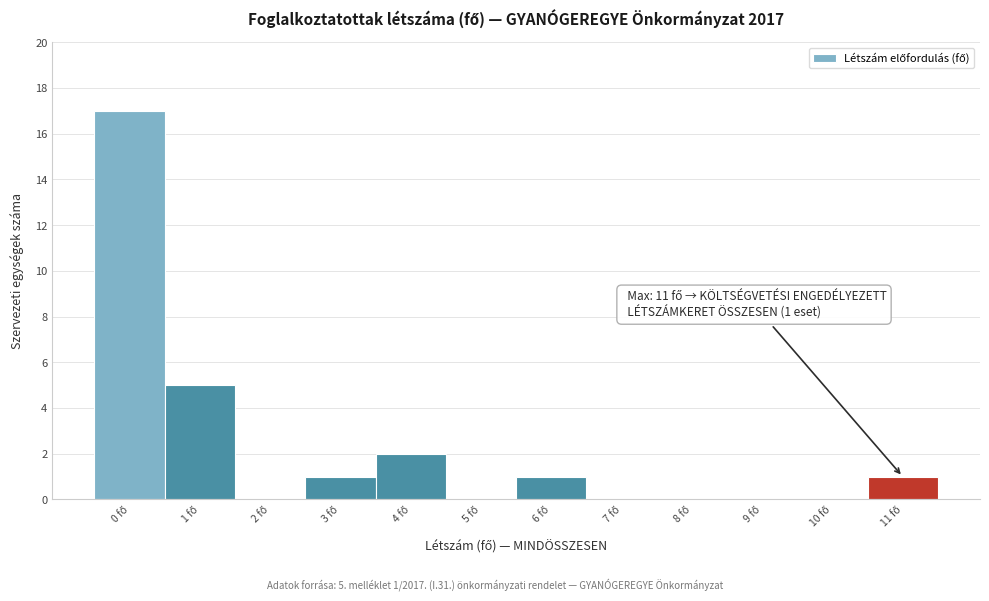

Which range on the x-axis has the tallest bar?

-0.5 to 0.5